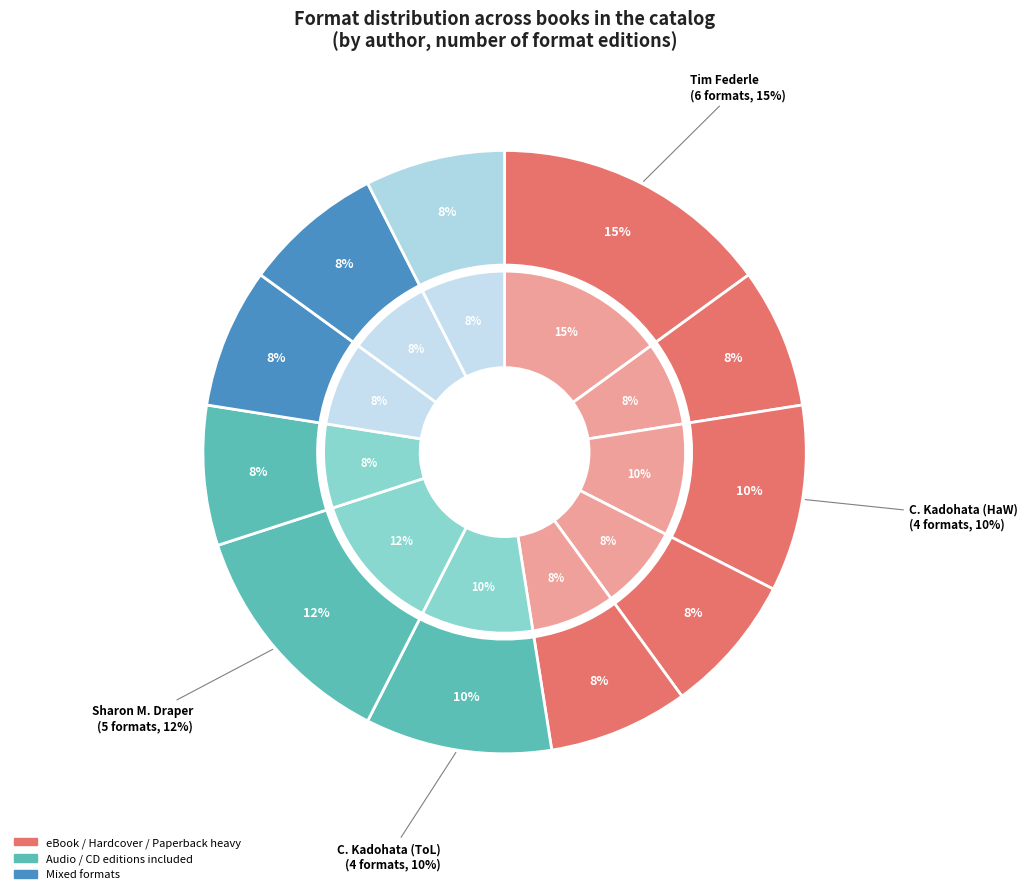

Combined, do Nora Raleigh Baskin and Laurie Halse Anderson account for over 50%?

No